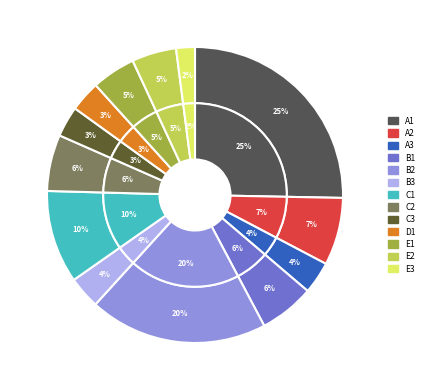

Count the number of slices in the pie.

13